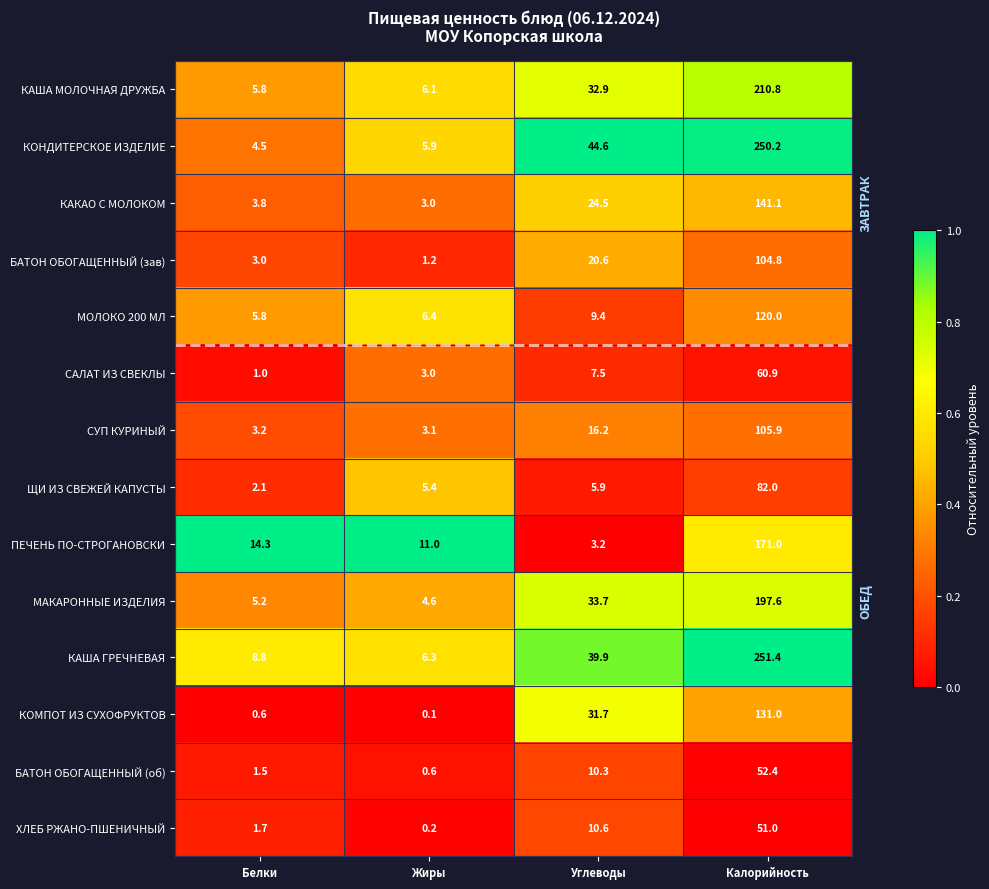

Which series changed the most between Белки and Калорийность?

КОНДИТЕРСКОЕ ИЗДЕЛИЕ